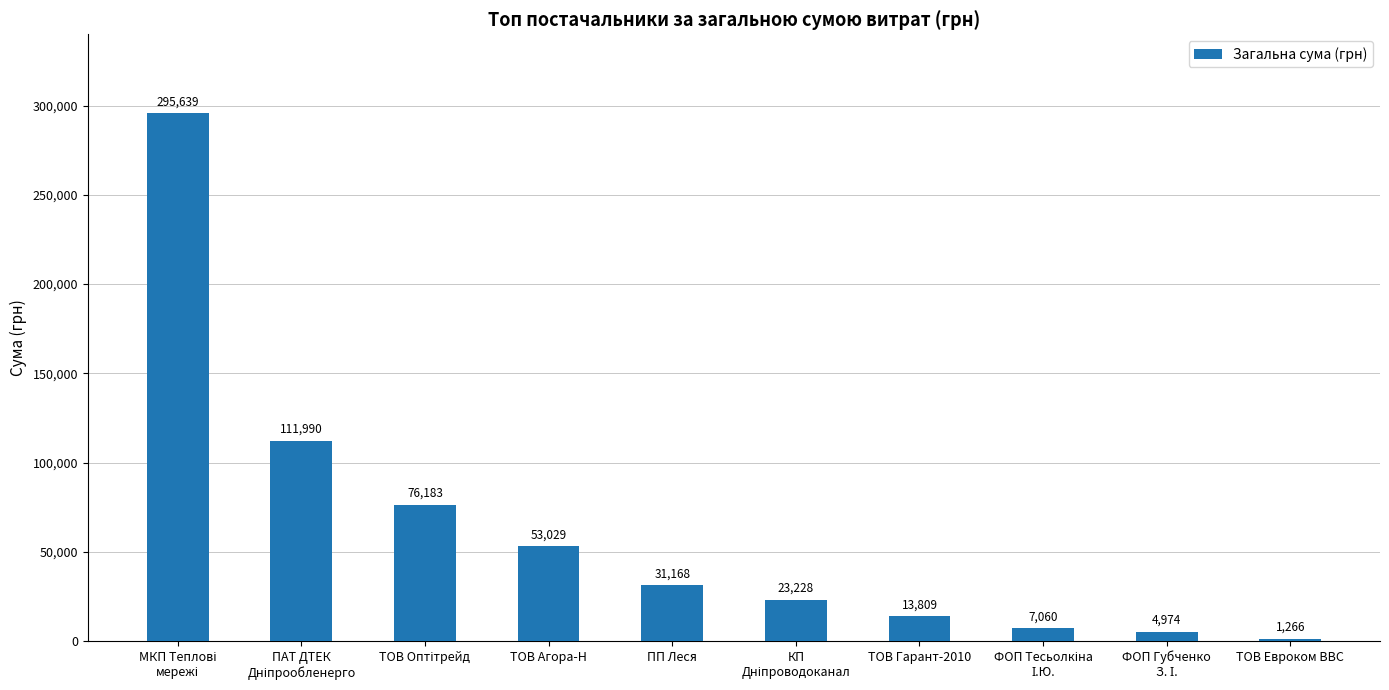

What is the average value?

61834.6